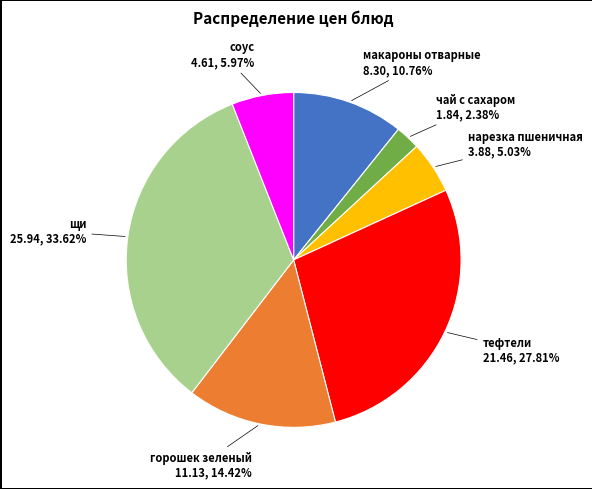

Rank the categories by value from lowest to highest.

чай с сахаром, нарезка пшеничная, соус, макароны отварные, горошек зеленый, тефтели, щи